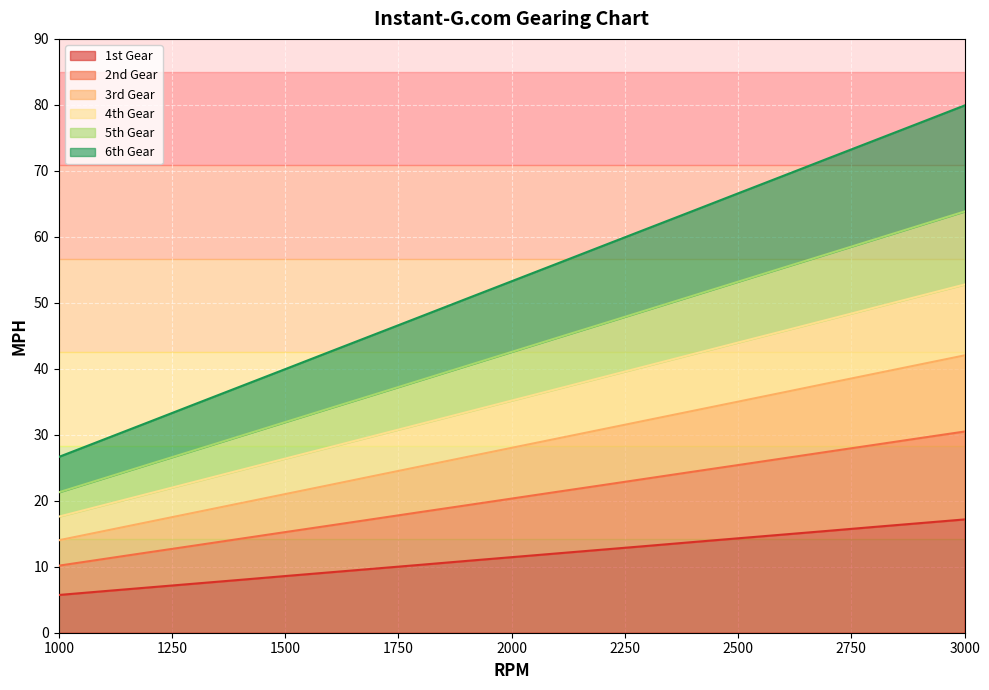

True or false: 6th Gear and 4th Gear intersect in this chart.

False